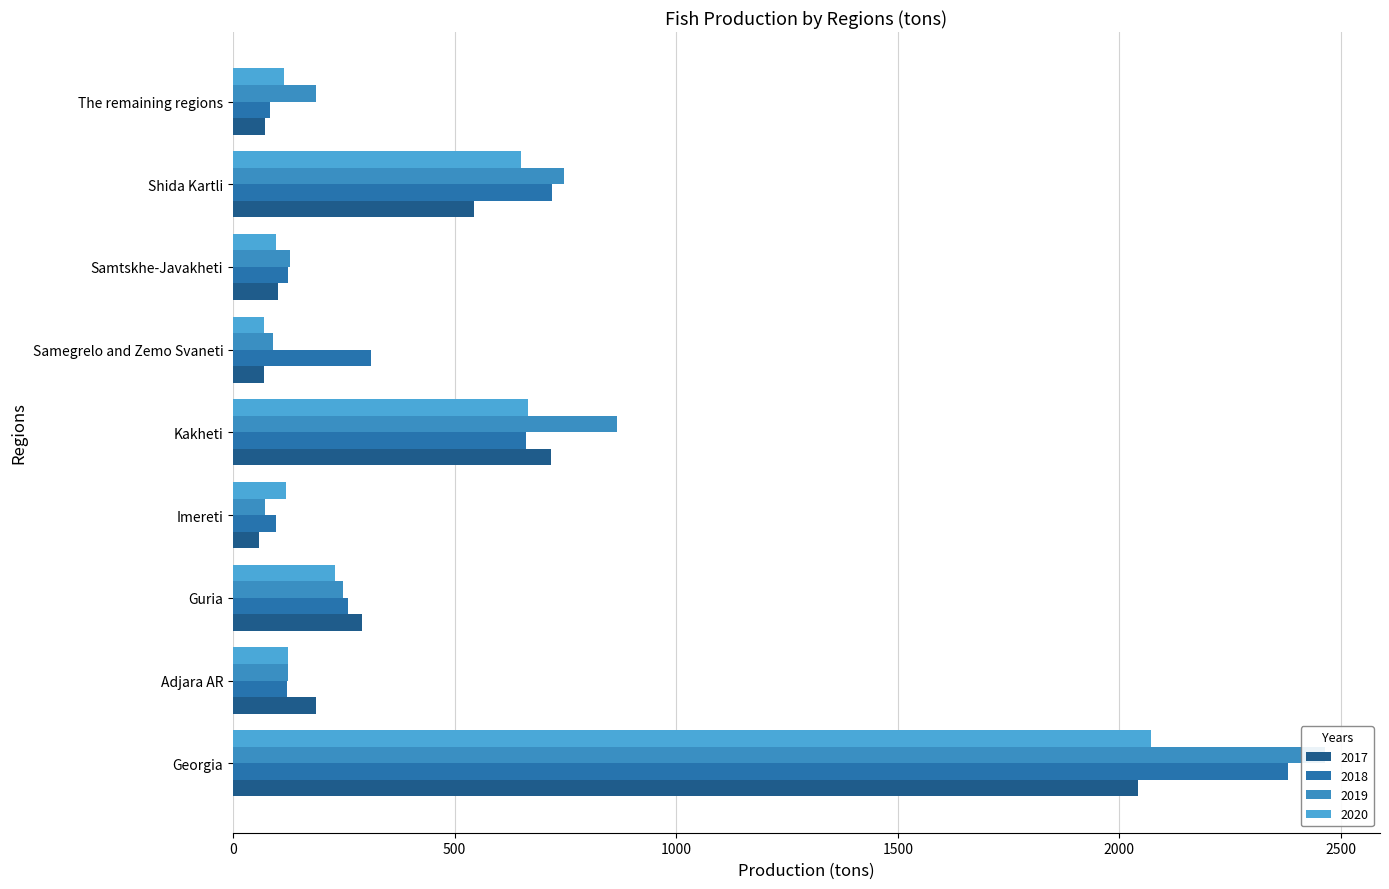

What is the total value across all series at Kakheti?

2911.3